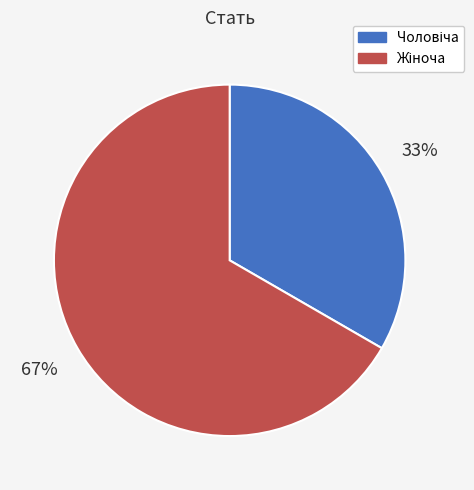

Is there any slice that represents more than half of the pie?

Yes